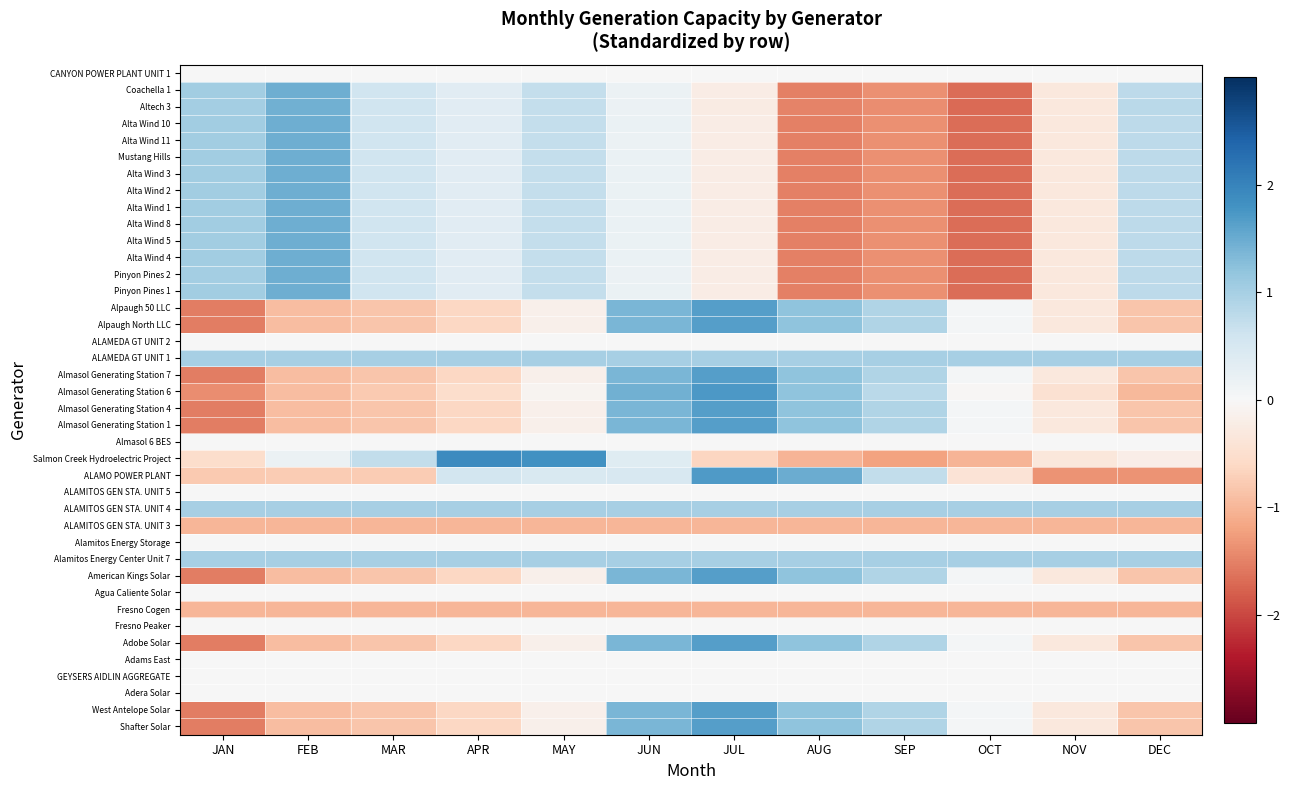

What is the difference between the highest and lowest values at MAY?

2.8